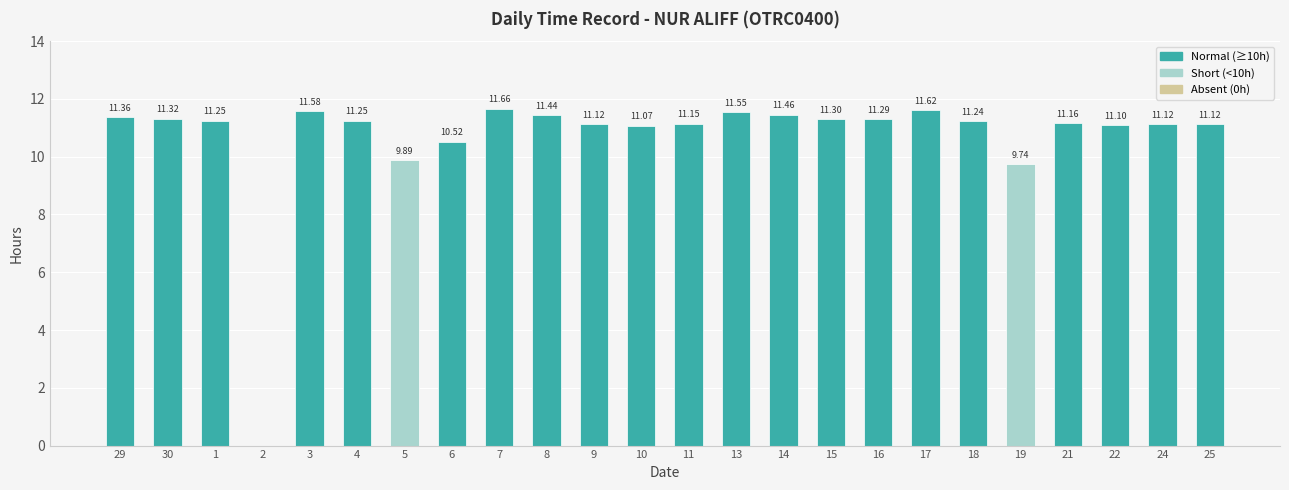

Is it true that the value at 19 is 14.1?

False